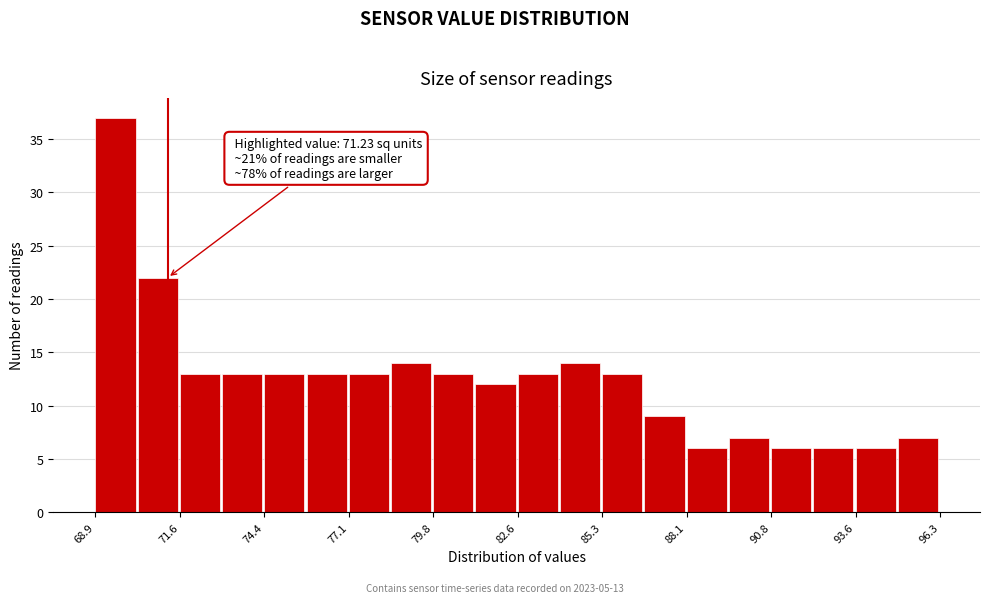

Read against the x-axis, roughly where is the centre of the tallest bar?

69.5